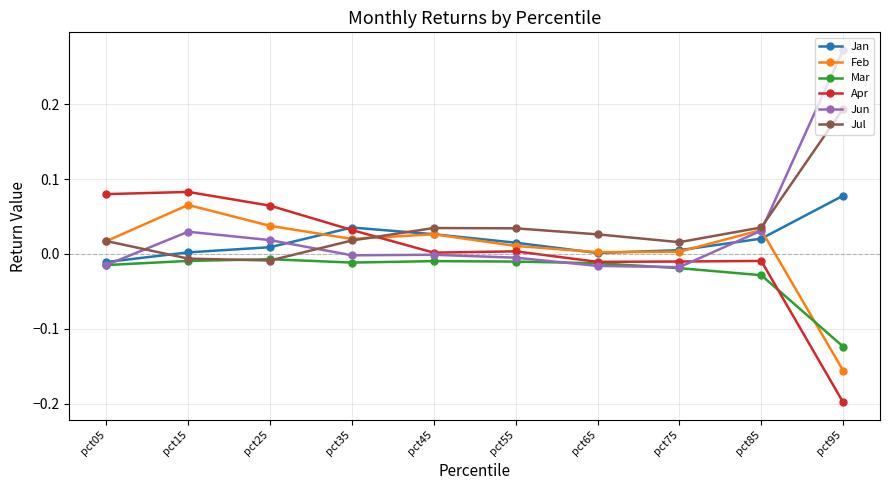

Is the value of Jul at pct65 greater than the value of Feb at pct25?

No